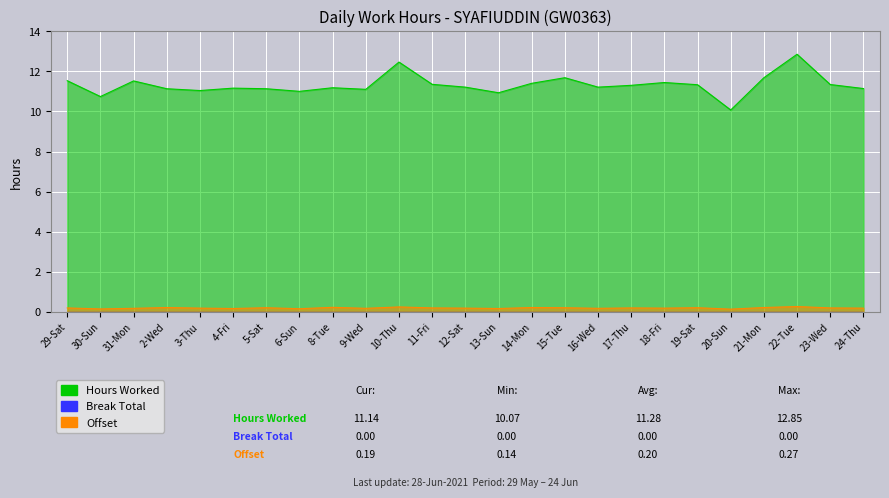

Reading left to right, extract all data points from this chart.

Hours Worked: 11.5	10.7	11.5	11.1	11.0	11.2	11.1	11.0	11.2	11.1	12.5	11.3	11.2	10.9	11.4	11.7	11.2	11.3	11.4	11.3	10.1	11.7	12.8	11.3	11.1
Offset: 0.2	0.1	0.2	0.2	0.2	0.2	0.2	0.2	0.2	0.2	0.2	0.2	0.2	0.2	0.2	0.2	0.2	0.2	0.2	0.2	0.1	0.2	0.3	0.2	0.2